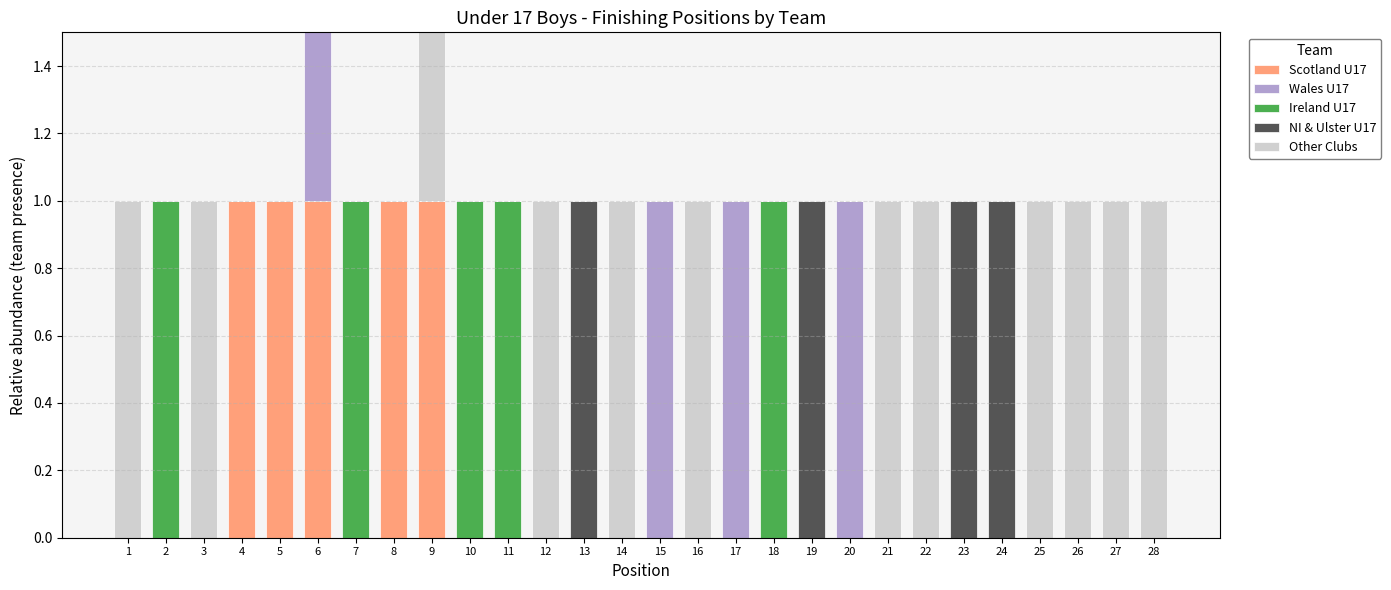

Which category has the highest value in the Other Clubs series?

1